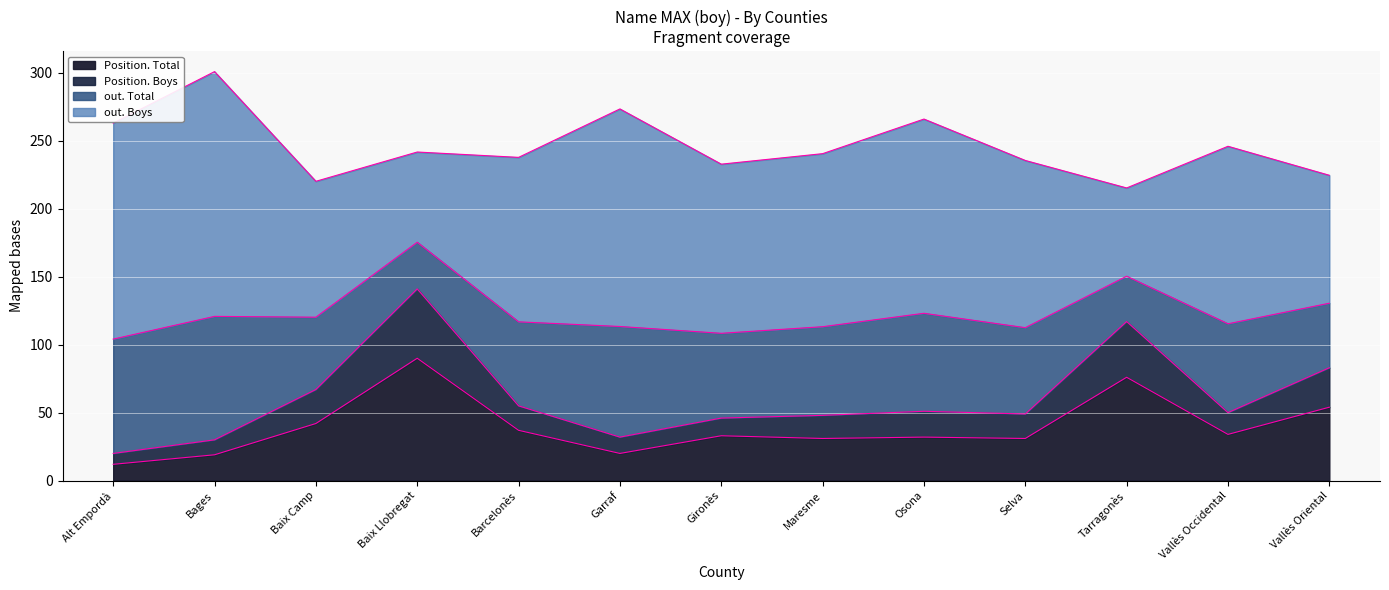

The Position. Total series shows 42 at Maresme. True or false?

False